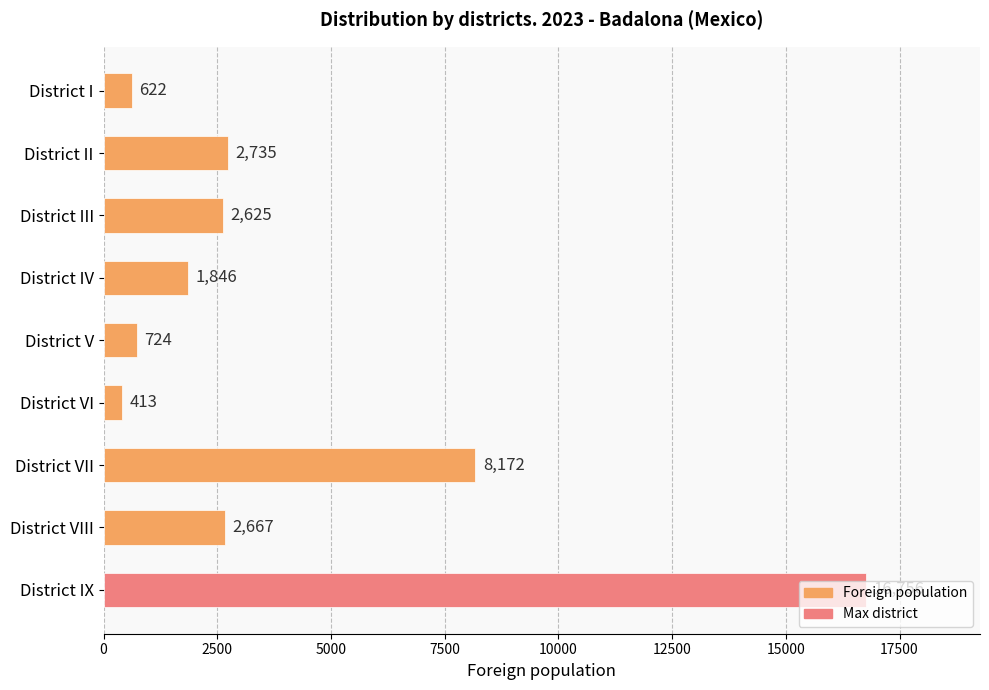

What is the change in value from District II to District VIII?

-68